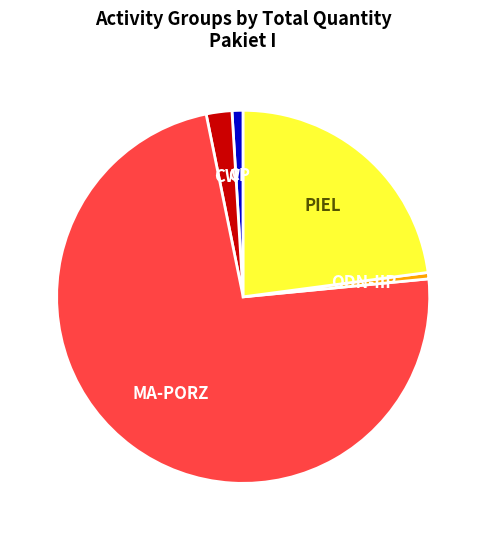

Is there a majority slice in this chart?

Yes